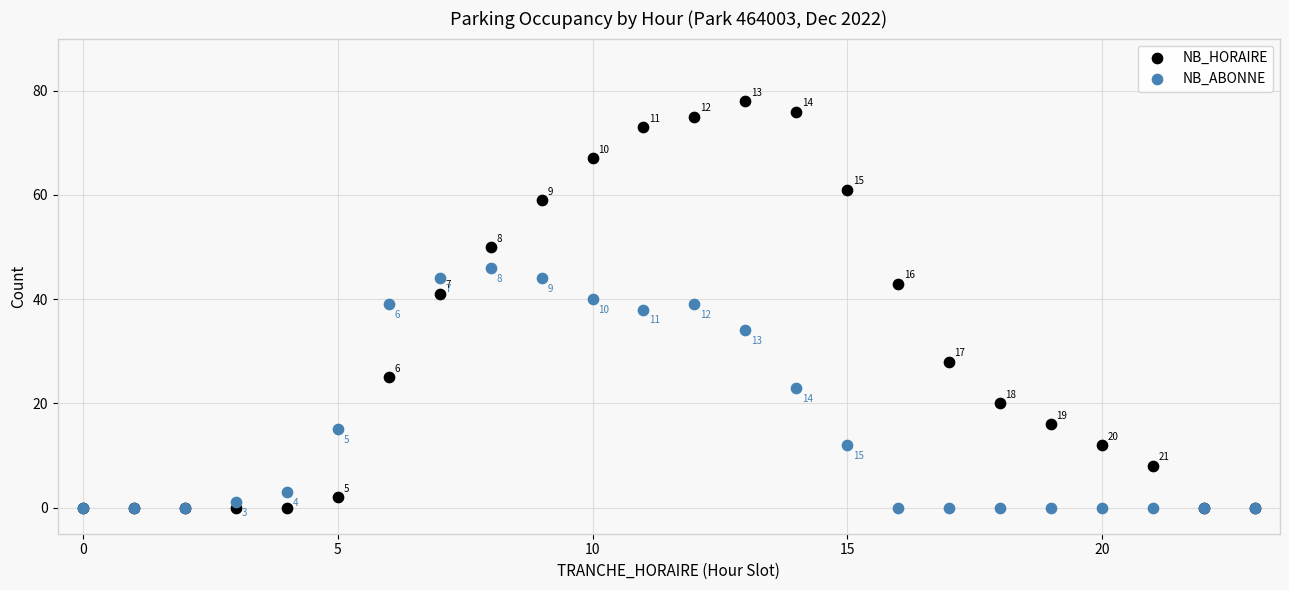

What are all the series names shown in the legend?

NB_HORAIRE, NB_ABONNE